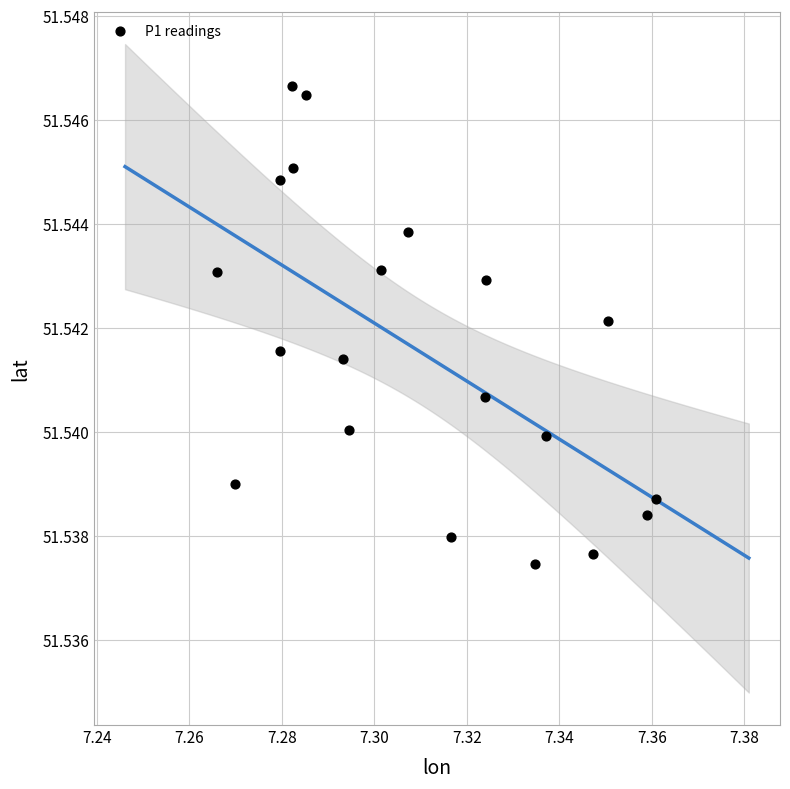

How many data points are displayed?

20